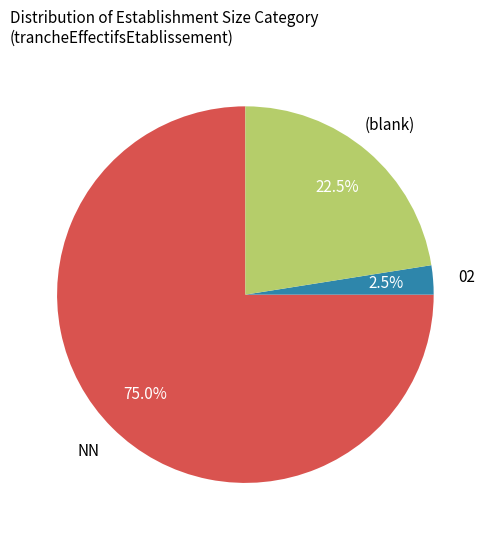

Is there any slice that represents more than half of the pie?

Yes